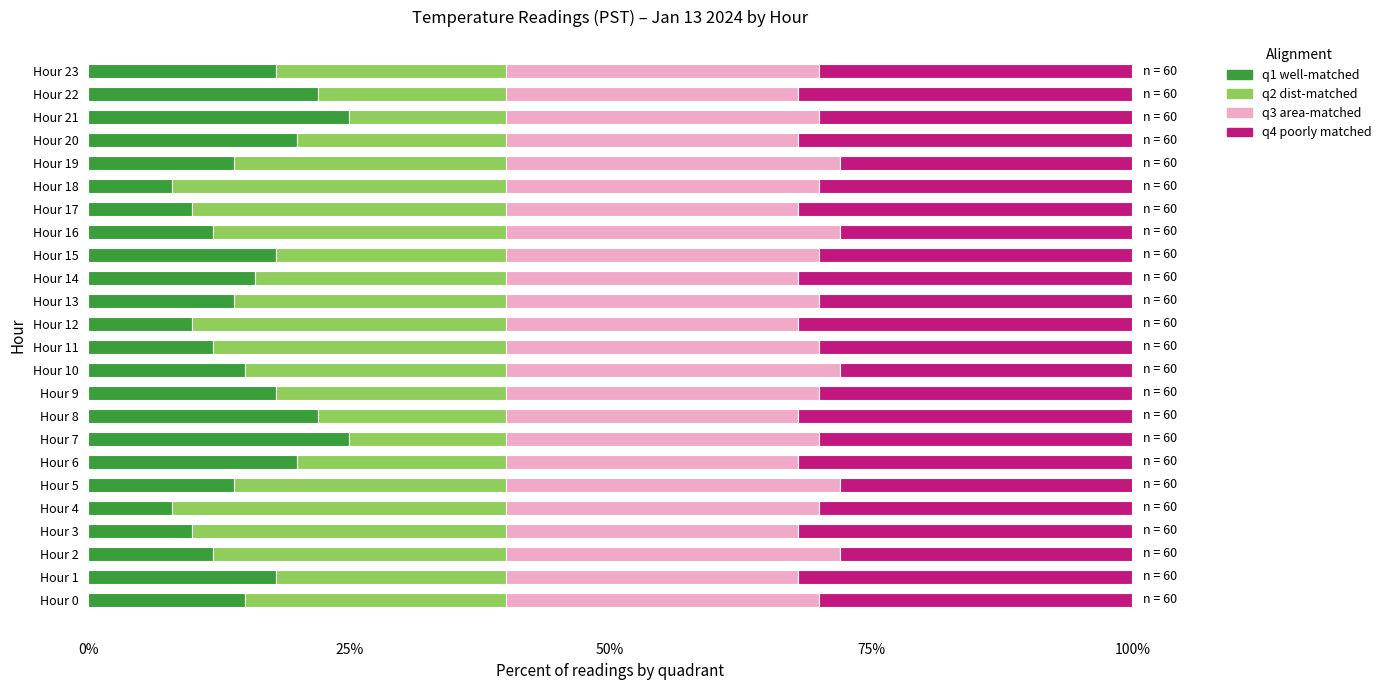

What is the average value of the q1 well-matched series?

15.7